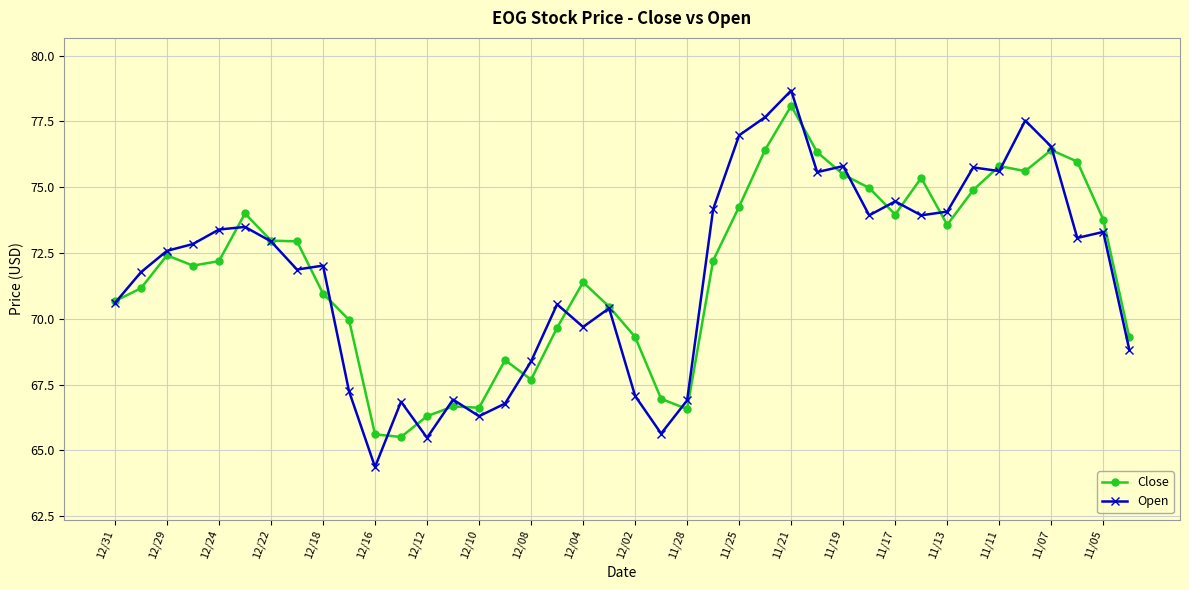

How many lines are shown in the chart?

2